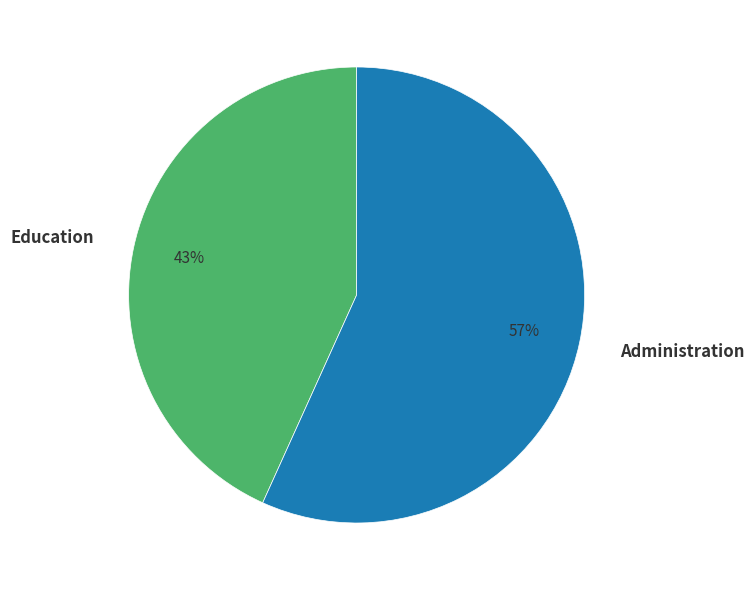

The Education slice represents 52% of the pie. True or false?

False